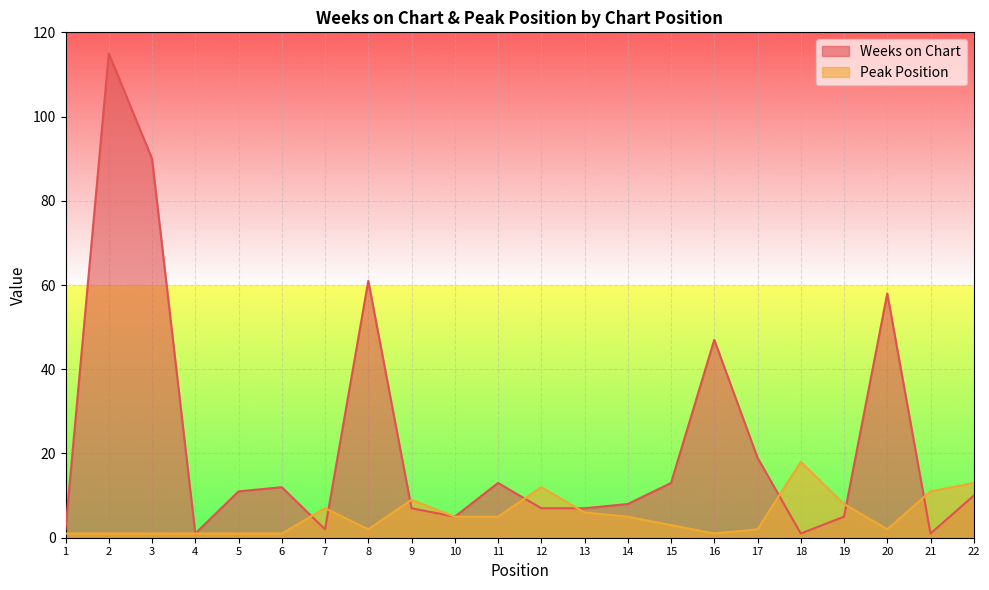

Which series has the largest total across all categories?

Weeks on Chart